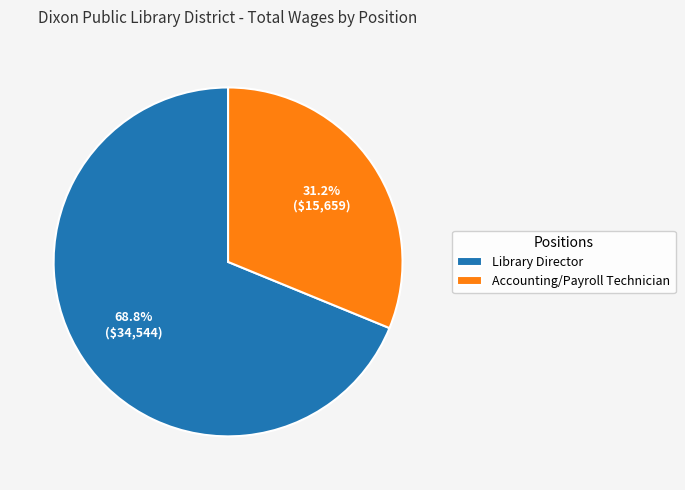

To the nearest percent, what portion does Library Director represent?

69%